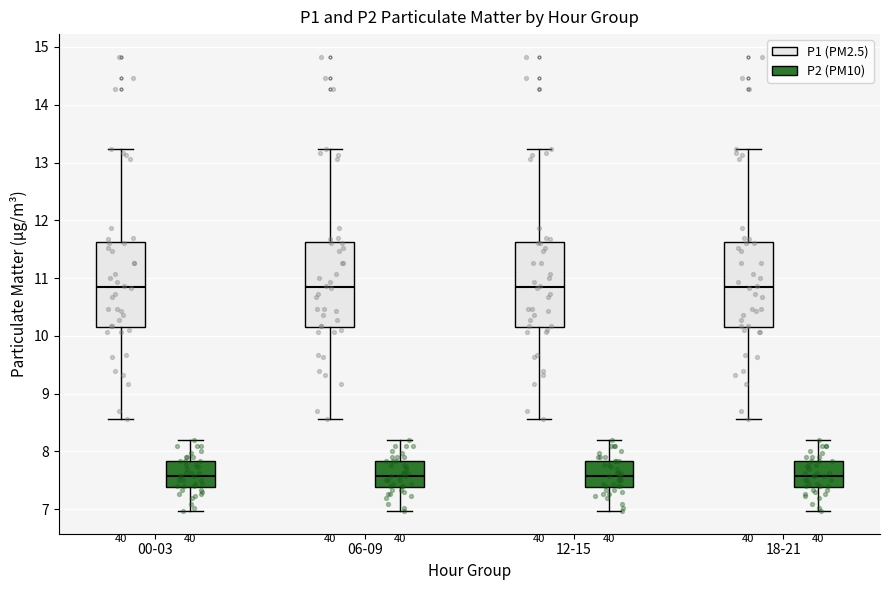

Reading left to right, transcribe this box plot: for each box, give where its median line is, the range the box spans, and where its two whiskers end, as read against the y-axis. The values are not printed on the chart, so give them approximately, as read against the axis.

00-03 (P1 (PM2.5)): median 10.9, box 10.2 to 11.6, whiskers 8.6 to 13.2
00-03 (P2 (PM10)): median 7.6, box 7.4 to 7.8, whiskers 7.0 to 8.2
06-09 (P1 (PM2.5)): median 10.9, box 10.2 to 11.6, whiskers 8.6 to 13.2
06-09 (P2 (PM10)): median 7.6, box 7.4 to 7.8, whiskers 7.0 to 8.2
12-15 (P1 (PM2.5)): median 10.9, box 10.2 to 11.6, whiskers 8.6 to 13.2
12-15 (P2 (PM10)): median 7.6, box 7.4 to 7.8, whiskers 7.0 to 8.2
18-21 (P1 (PM2.5)): median 10.9, box 10.2 to 11.6, whiskers 8.6 to 13.2
18-21 (P2 (PM10)): median 7.6, box 7.4 to 7.8, whiskers 7.0 to 8.2